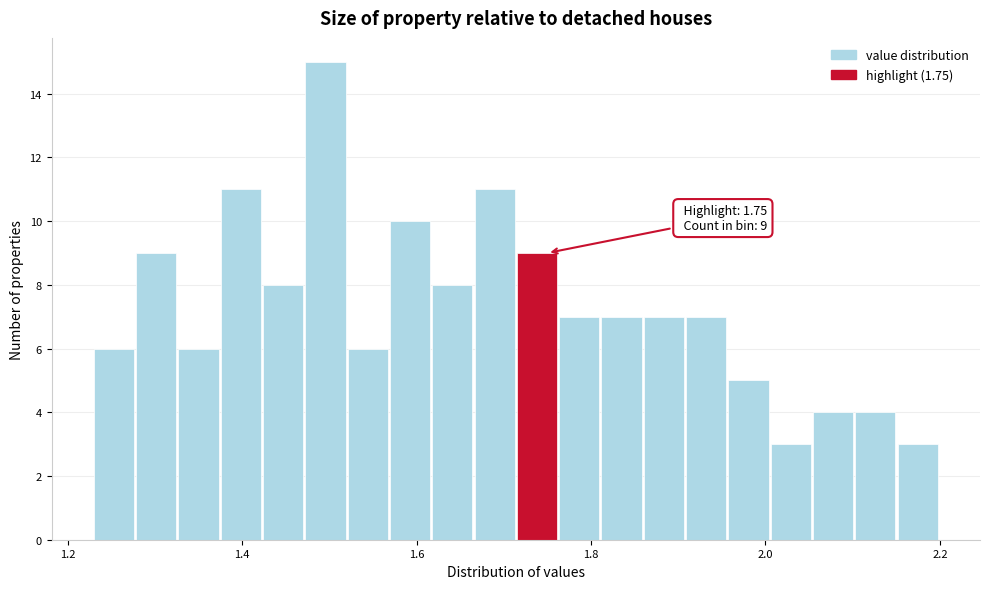

Around what value on the x-axis is the tallest bar? Give the approximate position of its centre, as read against the axis.

1.50